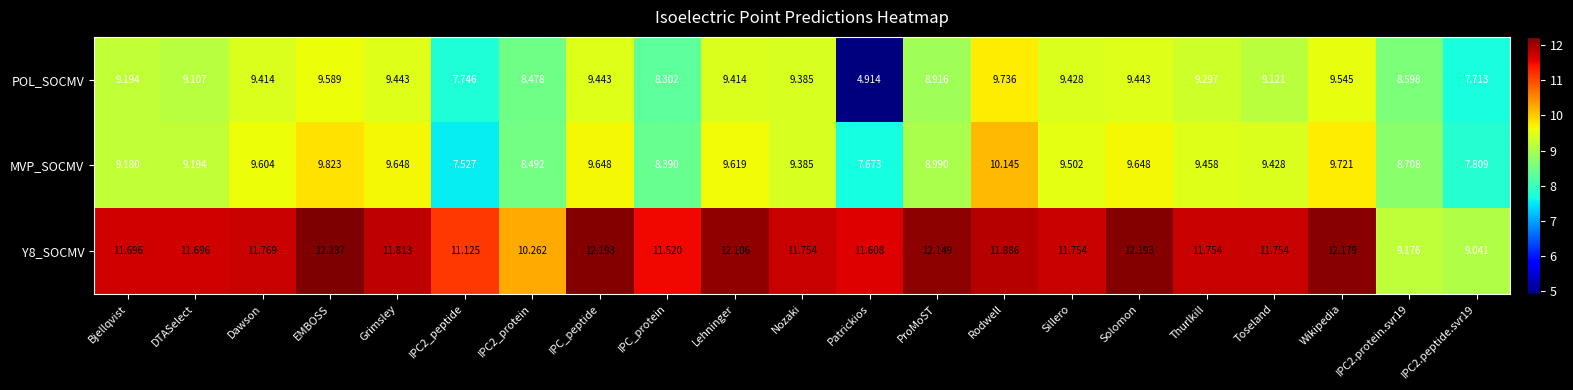

At which category is the sum across all series the highest?

Rodwell